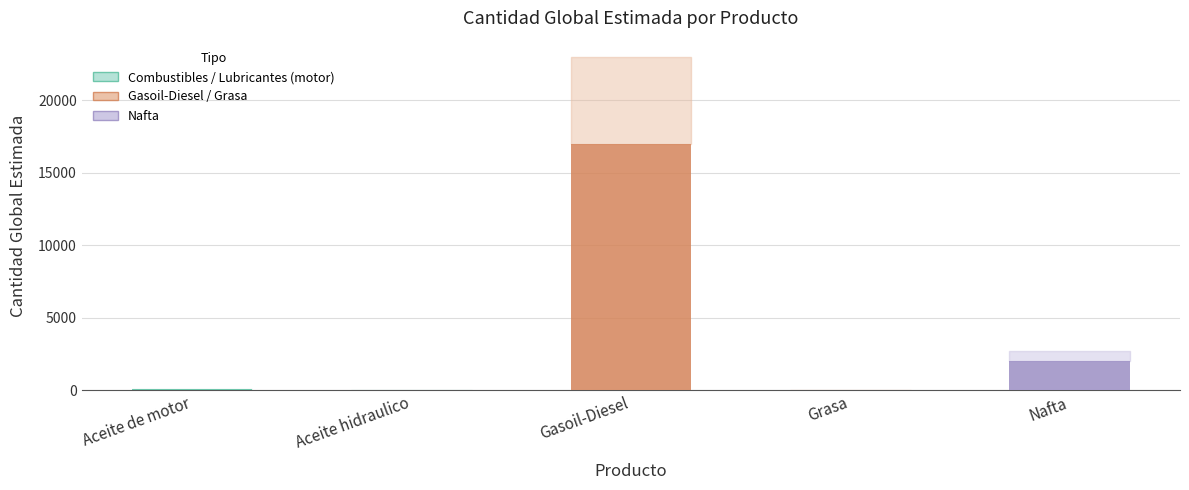

Where is the data nearest to the value 8502?

Nafta